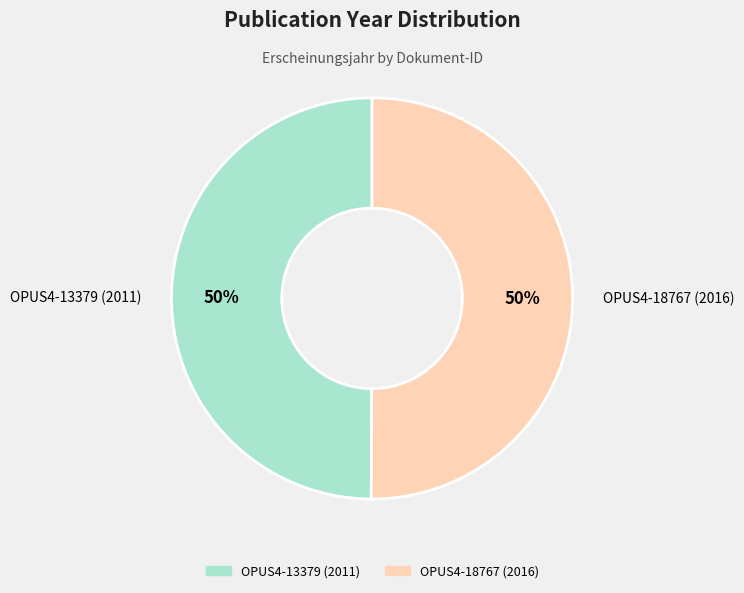

How many slices are in this pie chart?

2